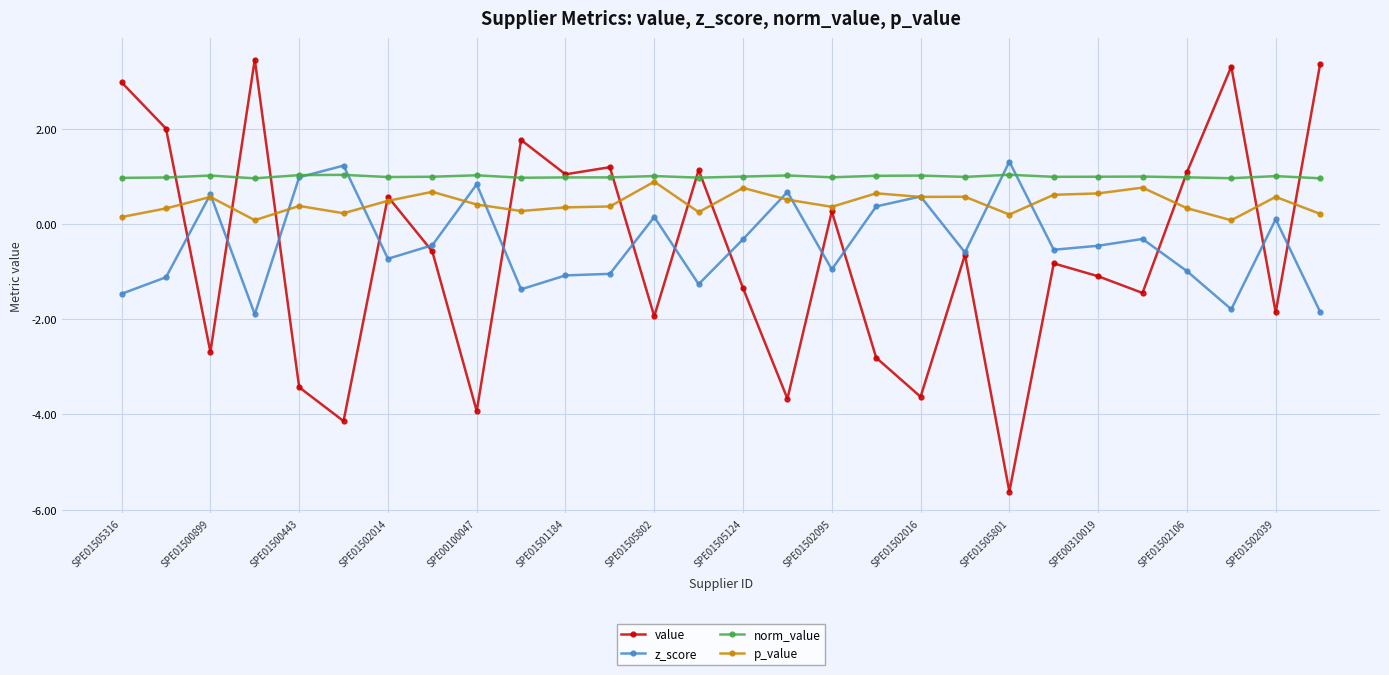

Which series has the largest range (max minus min)?

value